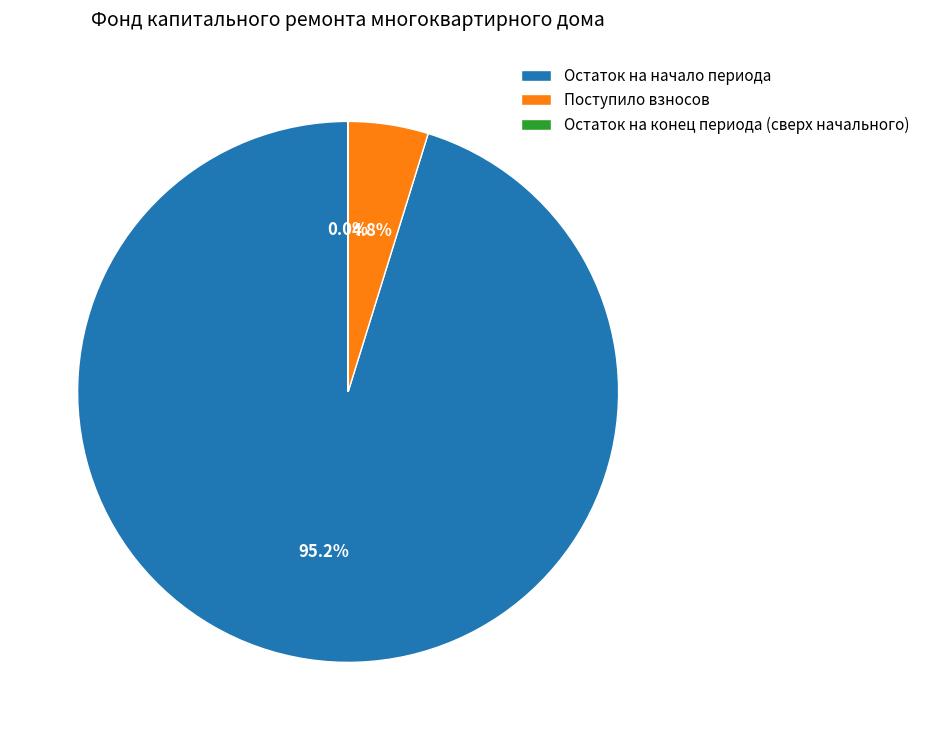

Do Поступило взносов and Остаток на начало периода together represent more than half of the pie?

Yes